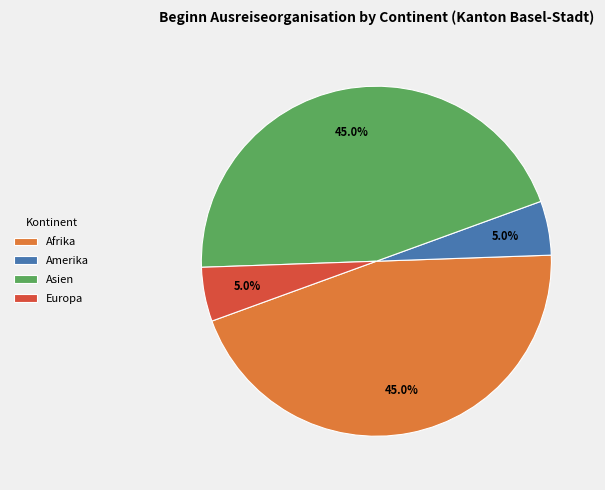

To the nearest percent, what percentage of the pie is Afrika?

45%